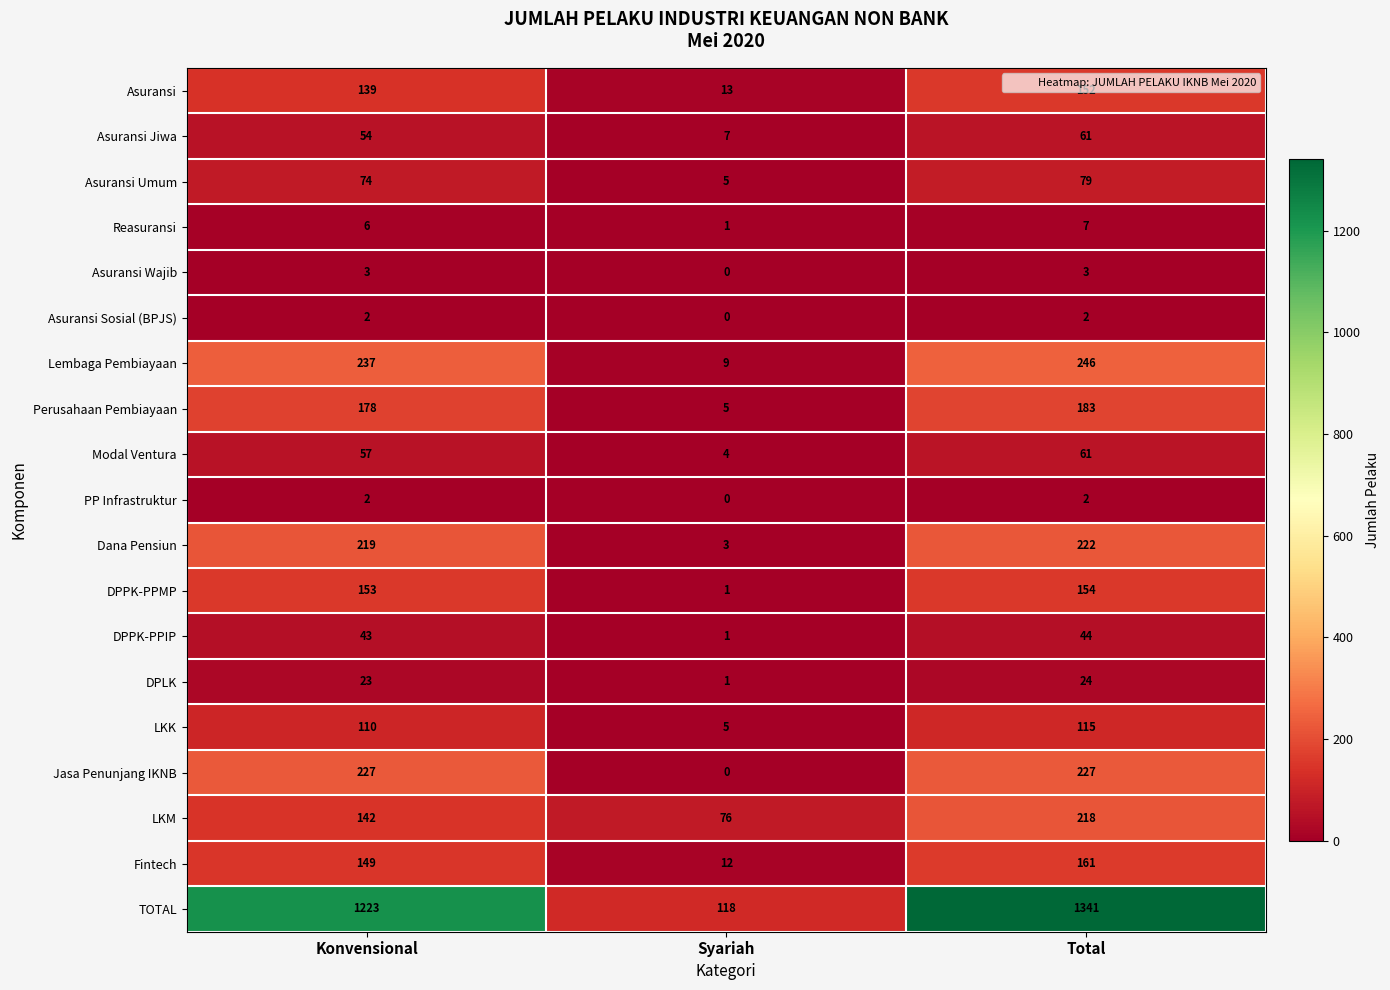

The value of TOTAL at Total is 2396. True or false?

False